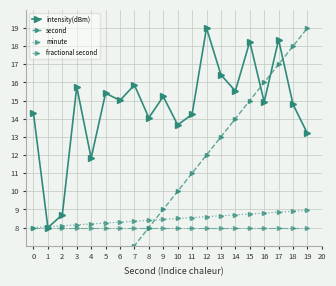

Reading right to left, list all the values displayed in this chart.

intensity(dBm): 19=13.2	18=14.8	17=18.4	16=14.9	15=18.2	14=15.5	13=16.4	12=19.0	11=14.2	10=13.7	9=15.2	8=14.1	7=15.9	6=15.0	5=15.4	4=11.8	3=15.8	2=8.7	1=8.0	0=14.3
second: 19=19.0	18=18.0	17=17.0	16=16.0	15=15.0	14=14.0	13=13.0	12=12.0	11=11.0	10=10.0	9=9.0	8=8.0	7=7.0	6=6.0	5=5.0	4=4.0	3=3.0	2=2.0	1=1.0	0=0.0
minute: 19=8.9	18=8.9	17=8.8	16=8.8	15=8.8	14=8.7	13=8.7	12=8.6	11=8.6	10=8.5	9=8.4	8=8.4	7=8.3	6=8.3	5=8.2	4=8.2	3=8.2	2=8.1	1=8.1	0=8.0
fractional second: 19=8.0	18=8.0	17=8.0	16=8.0	15=8.0	14=8.0	13=8.0	12=8.0	11=8.0	10=8.0	9=8.0	8=8.0	7=8.0	6=8.0	5=8.0	4=8.0	3=8.0	2=8.0	1=8.0	0=8.0